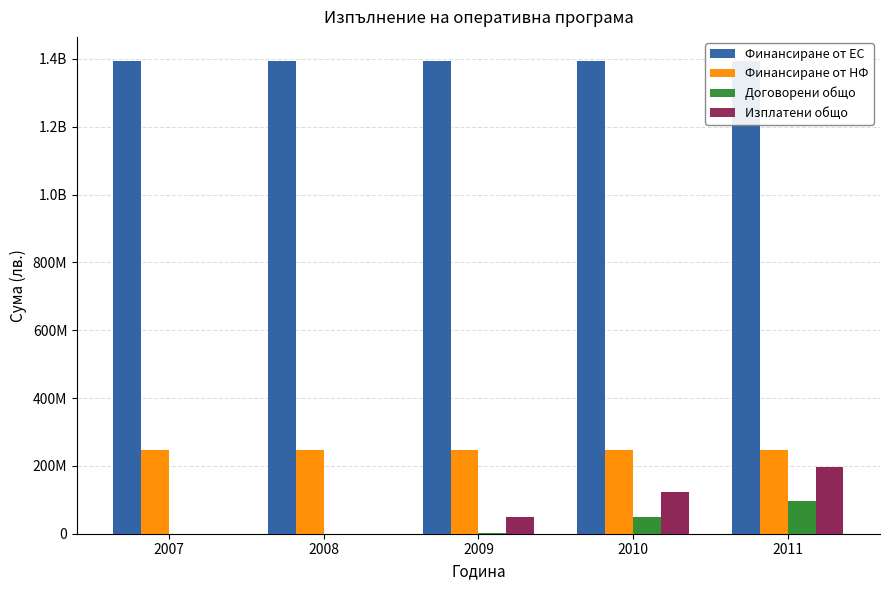

How many bars are there in each group?

4